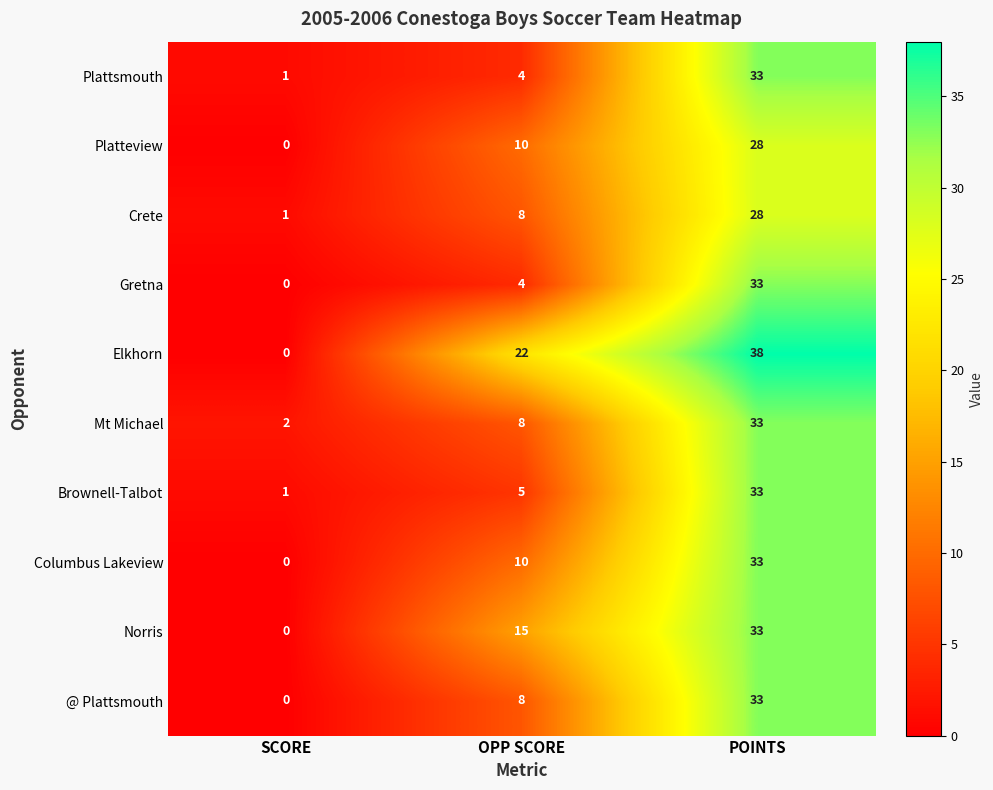

What is the average value of the Plattsmouth series?

13